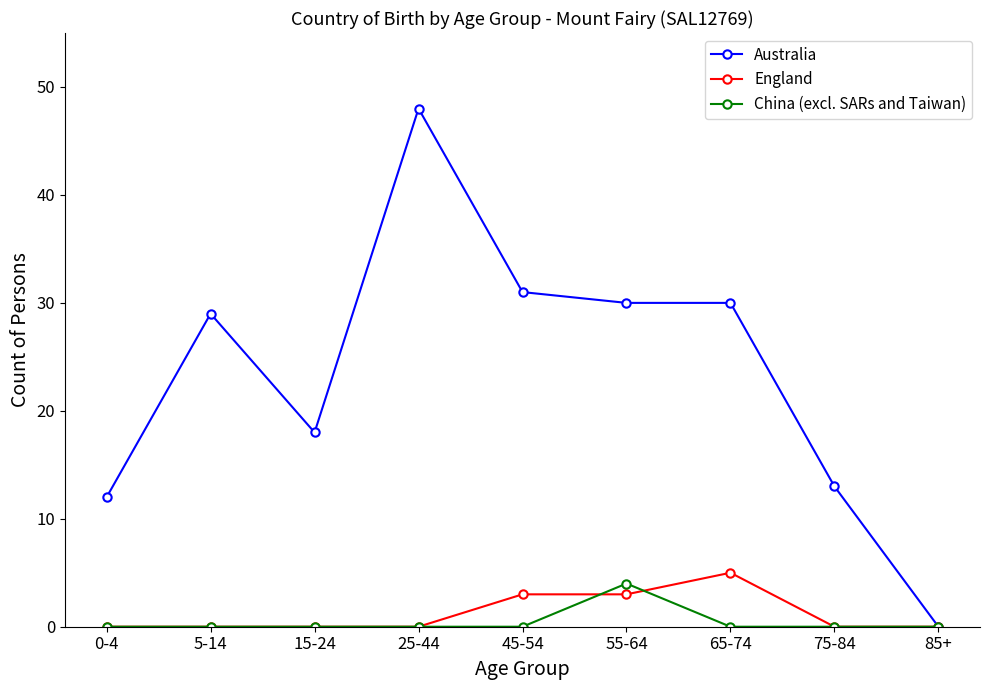

Count the number of categories in the chart.

9